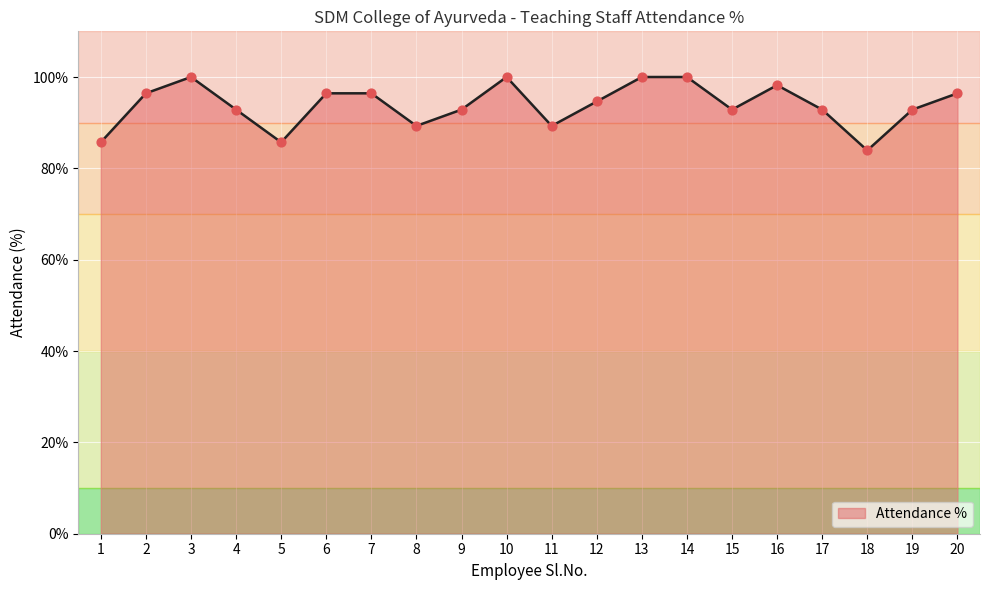

What is the change in value from 10 to 19?

-7.1